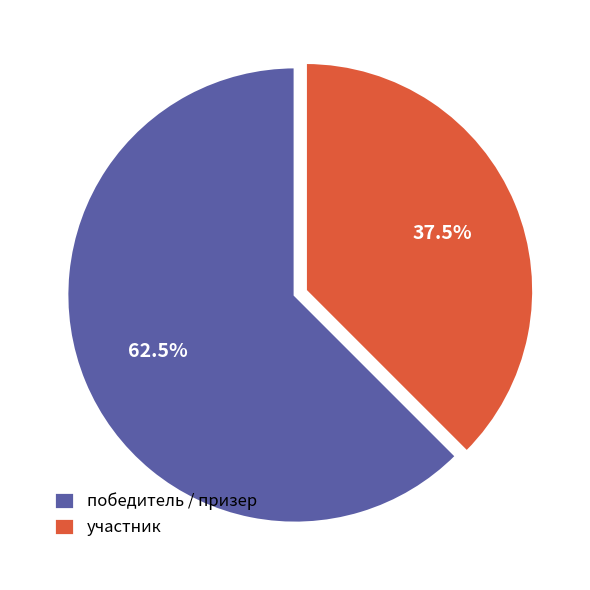

What is the ratio of the value at победитель / призер to the value at участник?

1.7